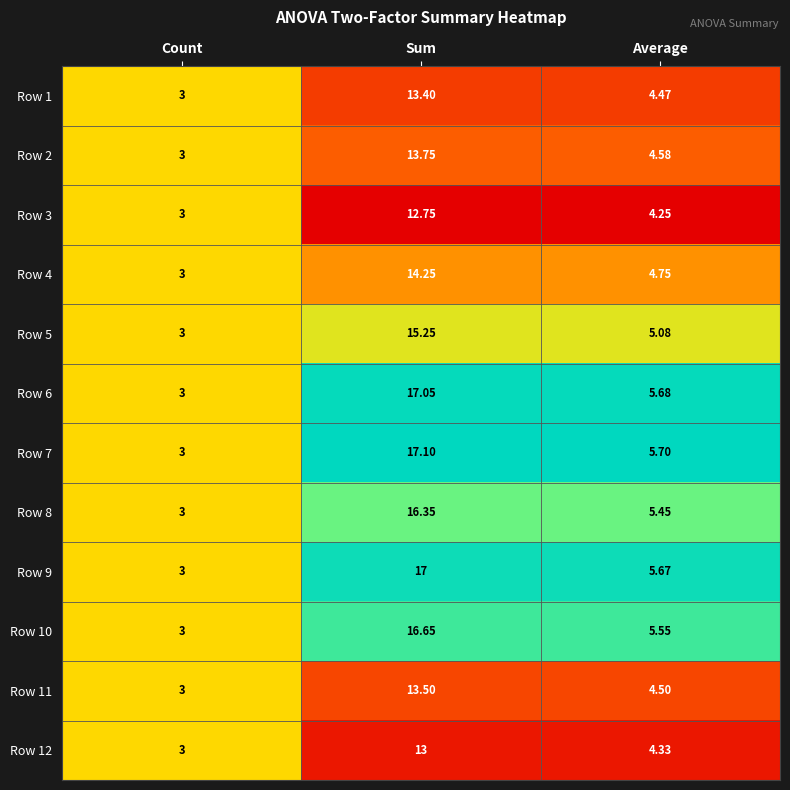

At which category is the sum across all series the highest?

Sum